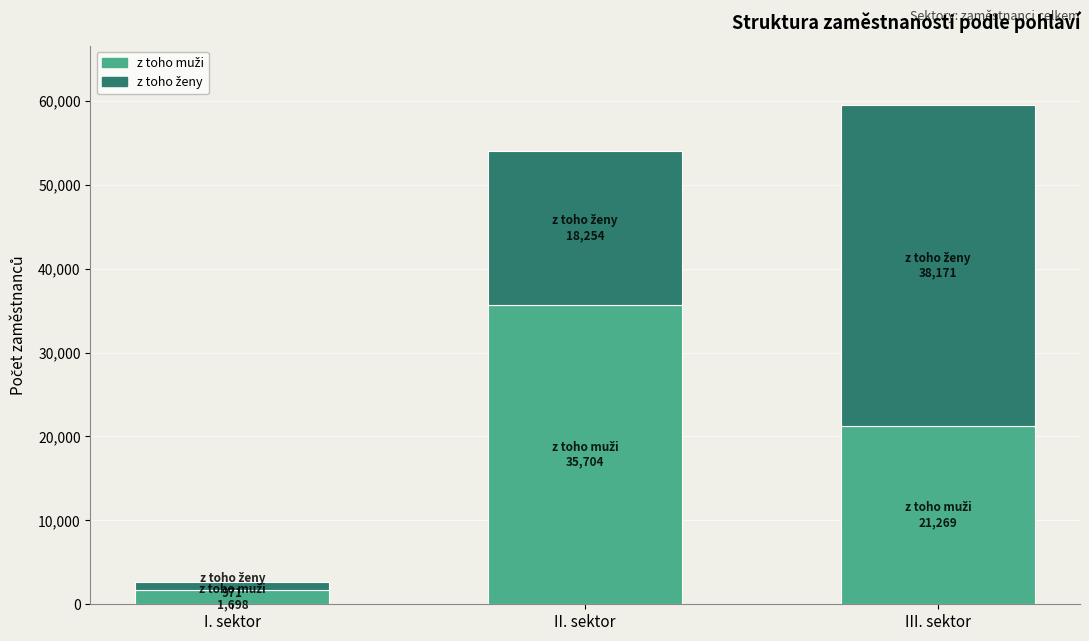

At which category is the sum across all series the highest?

III. sektor